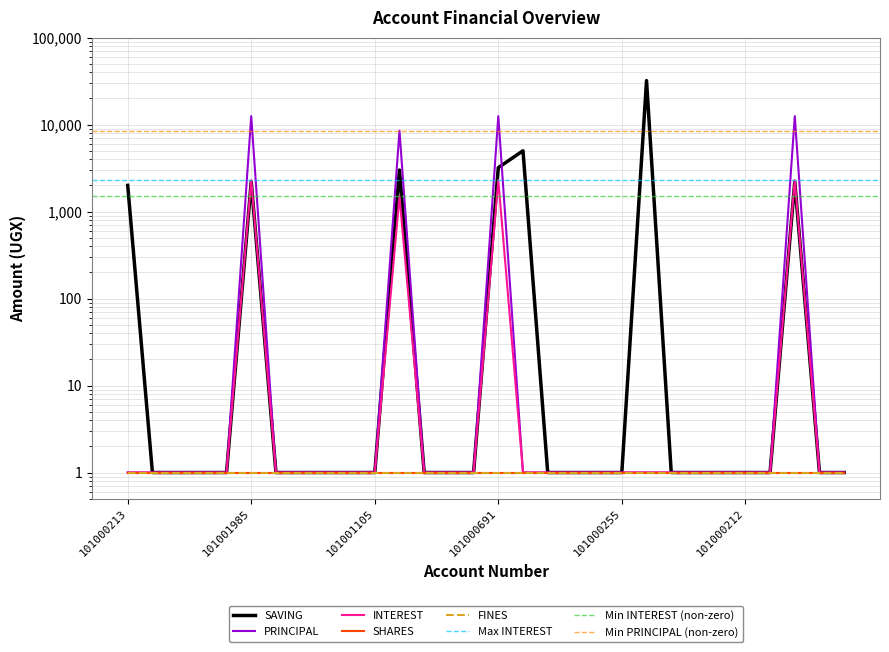

At which category does INTEREST reach its first local peak?

101001985